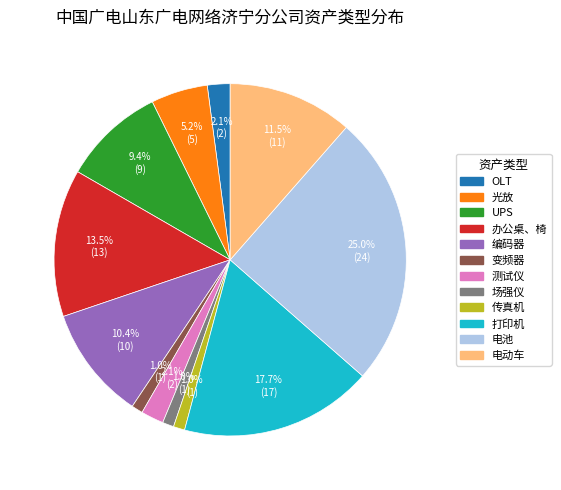

To the nearest percent, what is the combined percentage of 打印机 and 光放?

23%